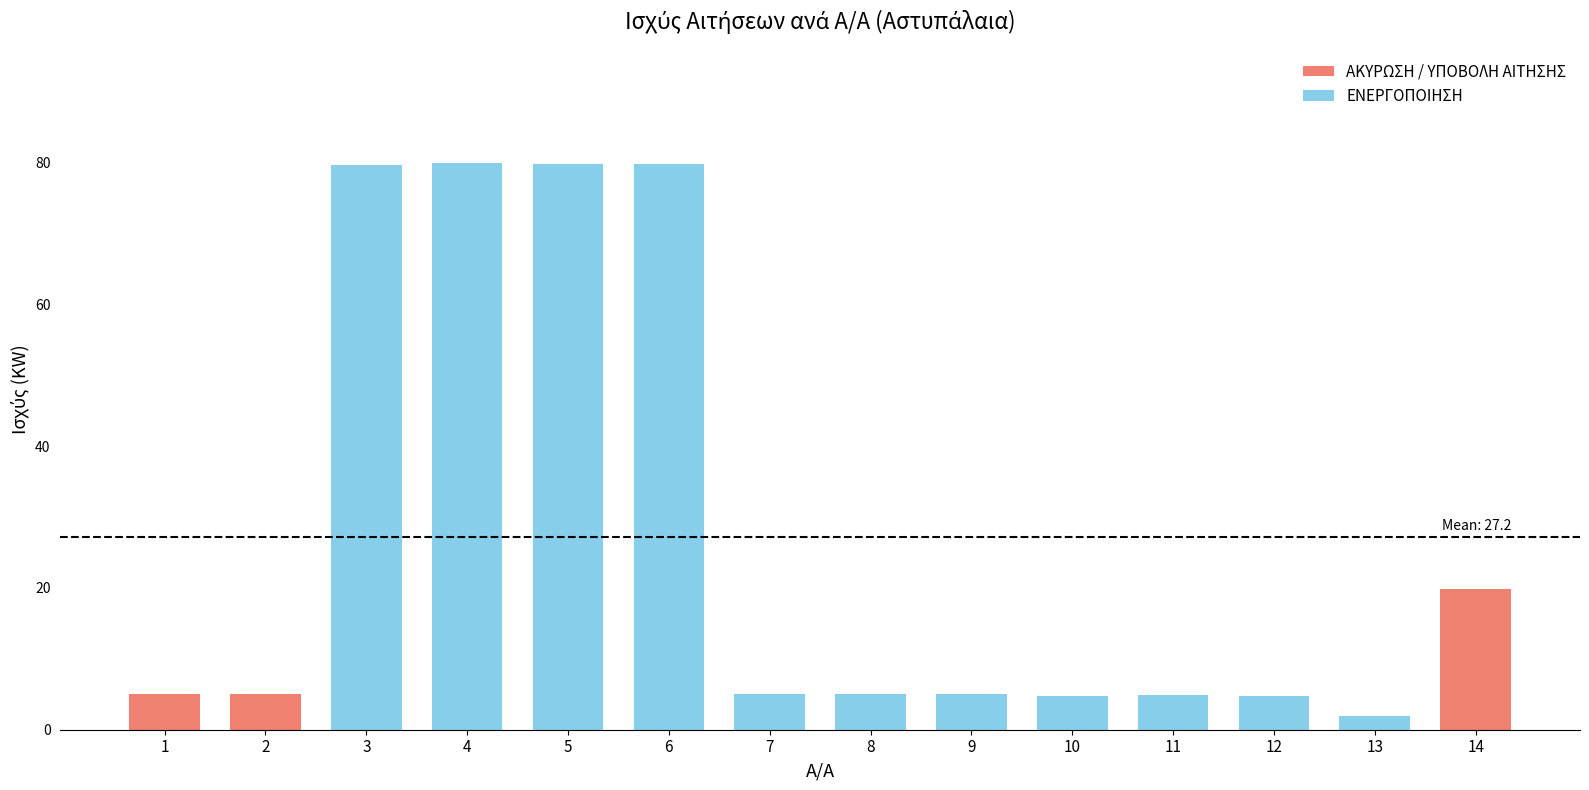

Where is the data nearest to the value 40?

14